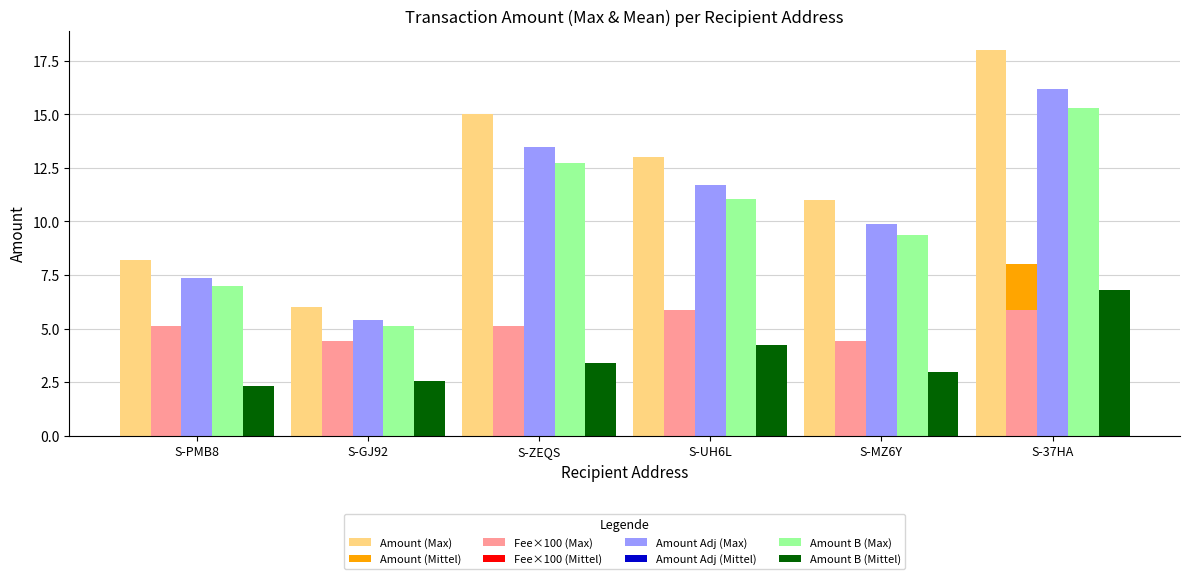

True or false: Amount (Max) has a value of 15.0 at S-ZEQS.

True